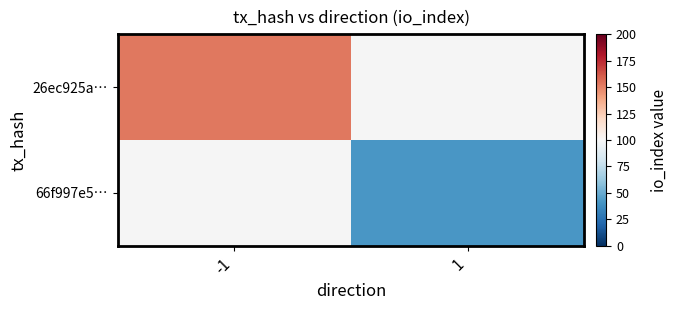

How many values in 26ec925a… are above zero?

1